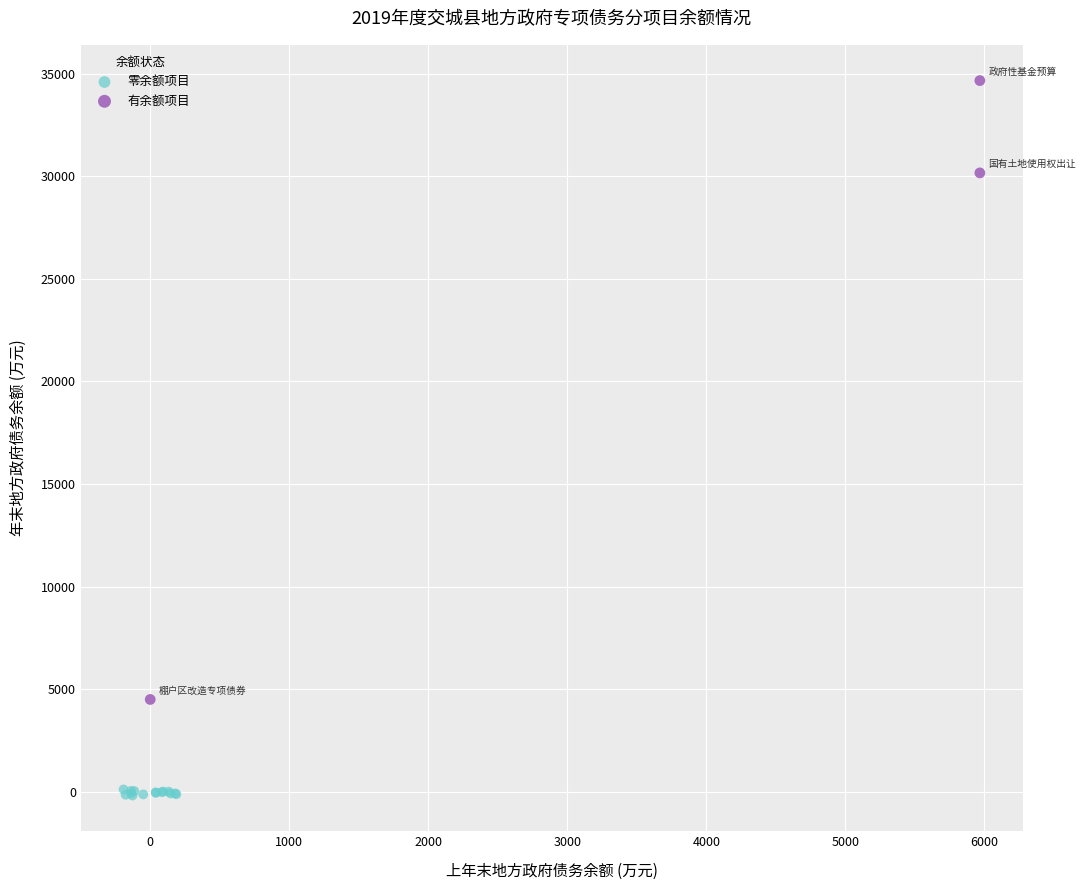

Which series contains the highest Y value?

有余额项目